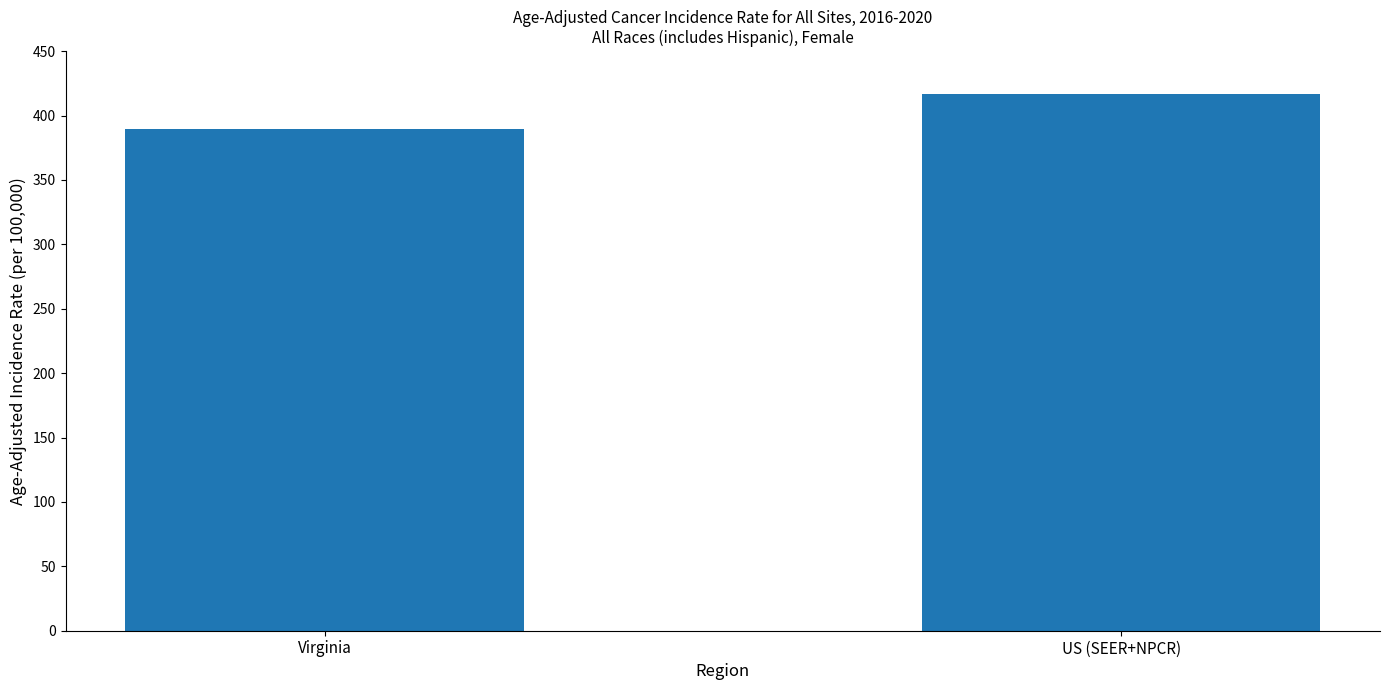

What is the average value?

402.9